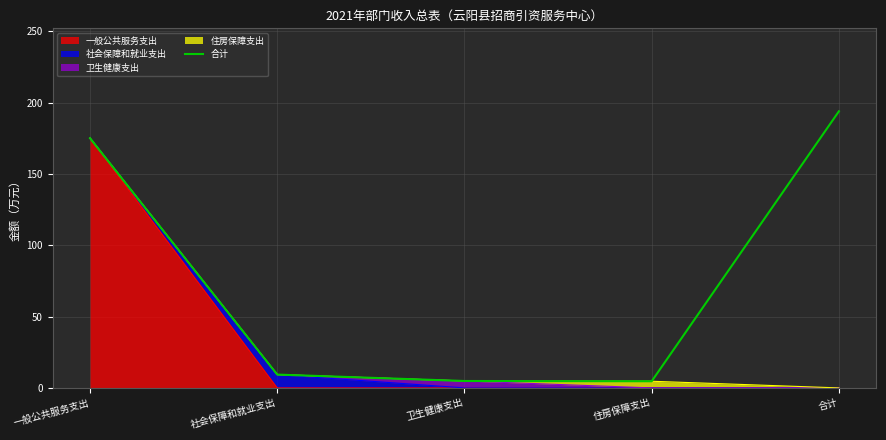

Rank the categories by value from highest to lowest.

合计, 一般公共服务支出, 社会保障和就业支出, 卫生健康支出, 住房保障支出